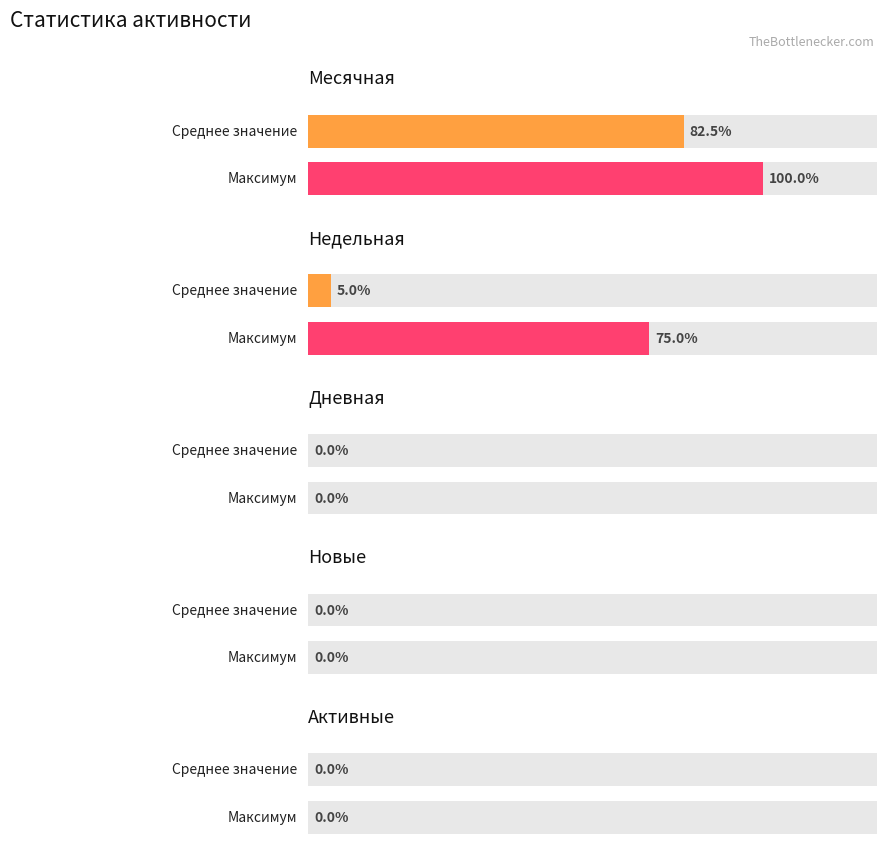

Does the chart contain stacked bars?

No